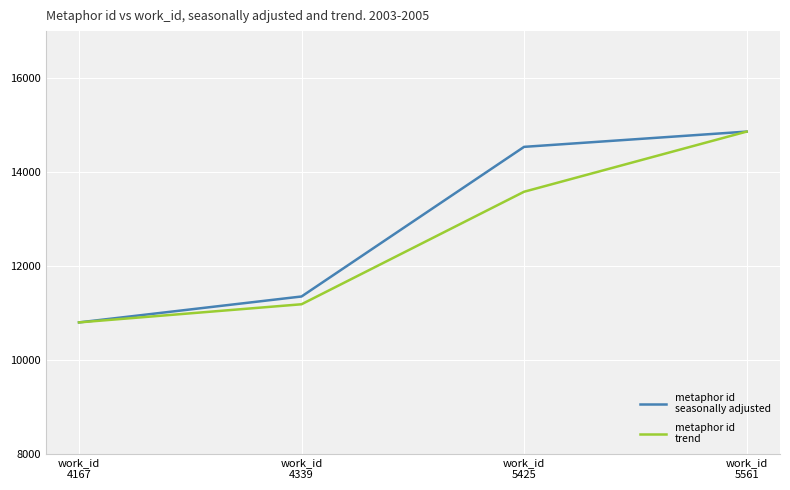

What is the greatest value displayed?

14859.0